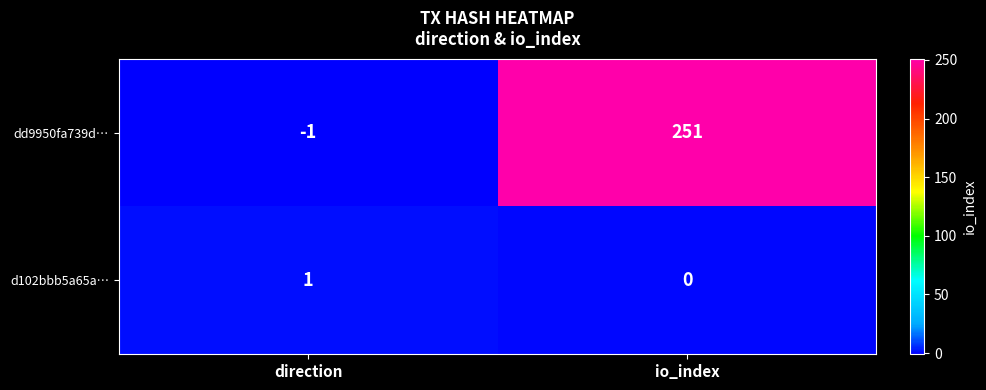

At which label does dd9950fa739d… reach its minimum?

direction